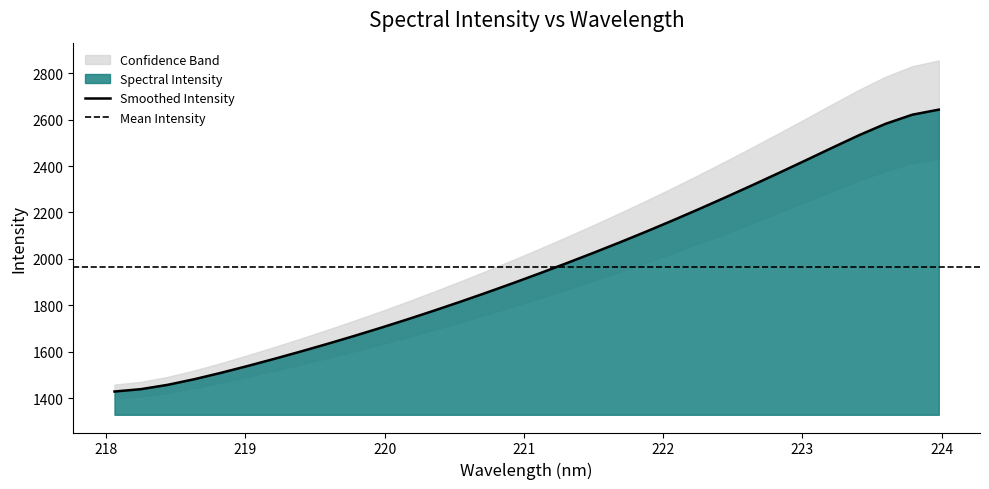

What is the difference between the maximum and second lowest values?

1203.9